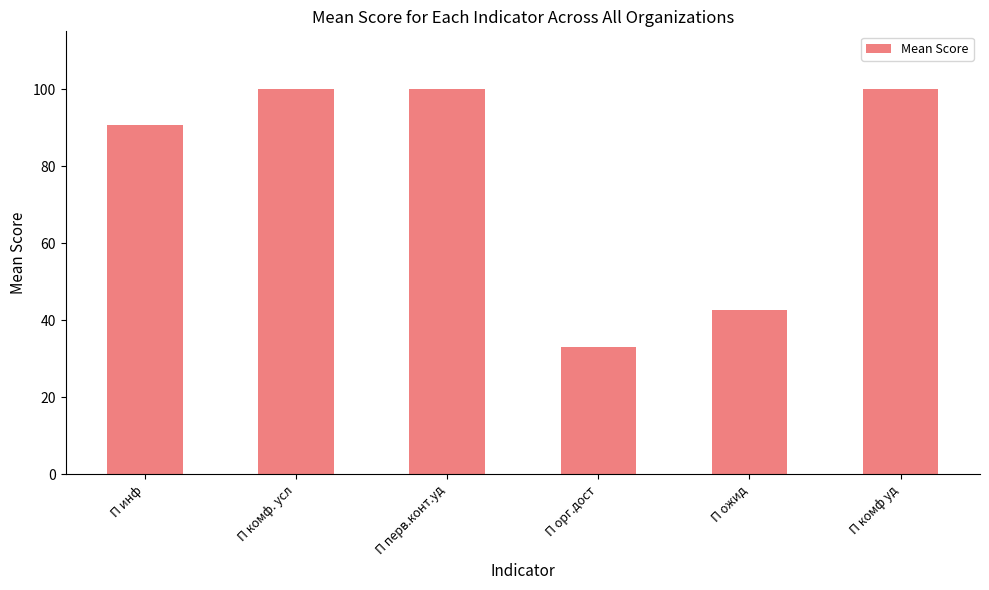

Count the number of categories in the chart.

6